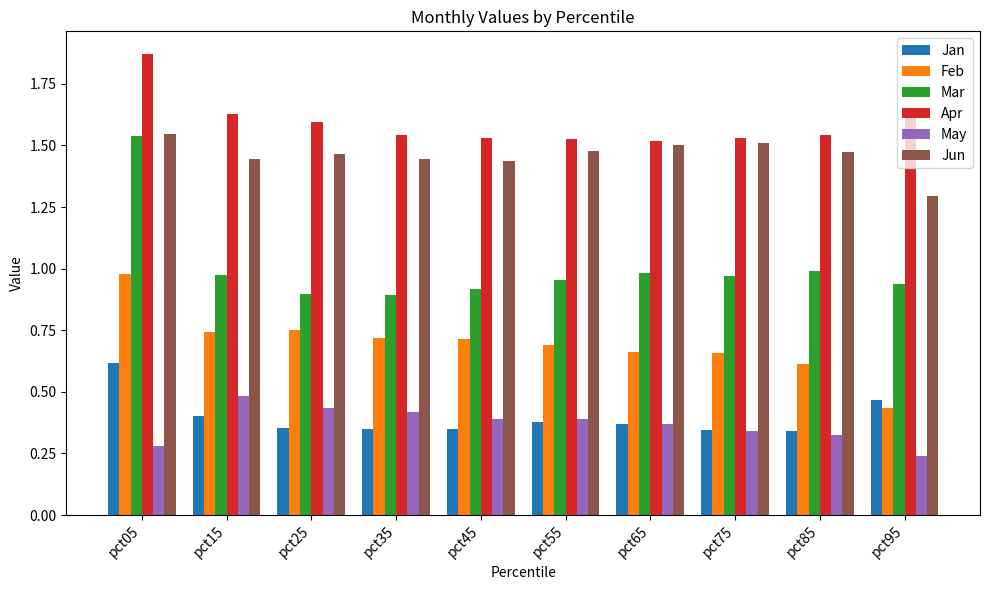

Does the chart contain stacked bars?

No